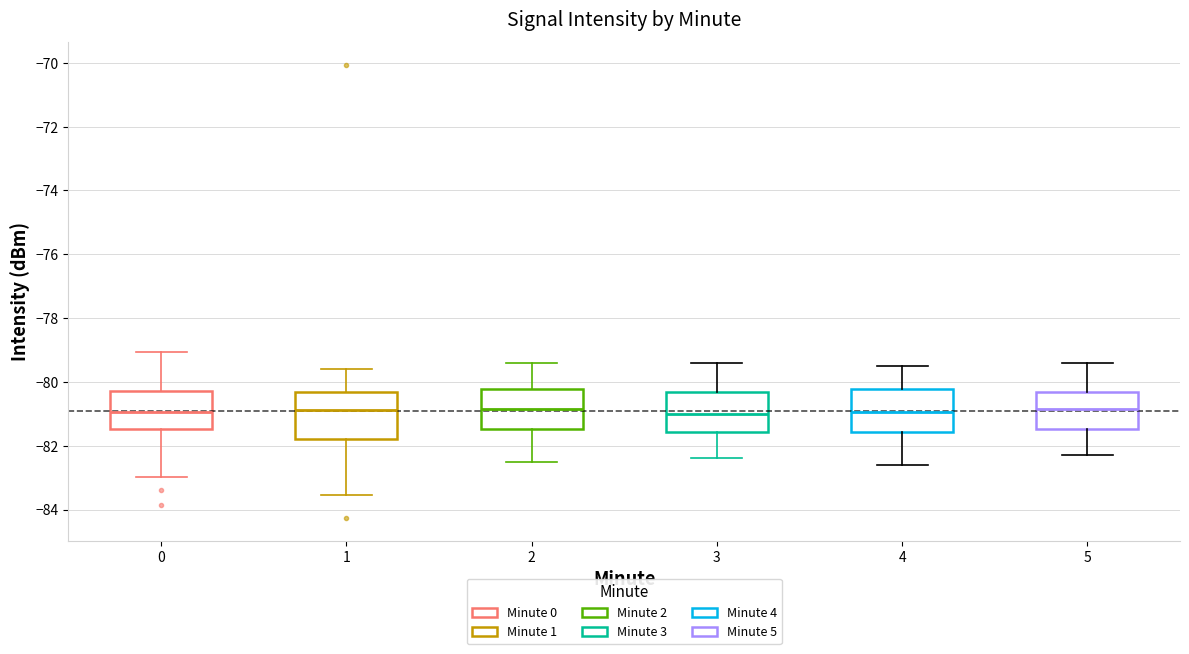

Reading left to right, transcribe this box plot: for each box, give where its median line is, the range the box spans, and where its two whiskers end, as read against the y-axis. The values are not printed on the chart, so give them approximately, as read against the axis.

0: median -81.0, box -81.4 to -80.2, whiskers -83.0 to -79.0
1: median -80.8, box -81.8 to -80.4, whiskers -83.6 to -79.6
2: median -80.8, box -81.4 to -80.2, whiskers -82.4 to -79.4
3: median -81.0, box -81.6 to -80.4, whiskers -82.4 to -79.4
4: median -81.0, box -81.6 to -80.2, whiskers -82.6 to -79.4
5: median -80.8, box -81.4 to -80.4, whiskers -82.2 to -79.4